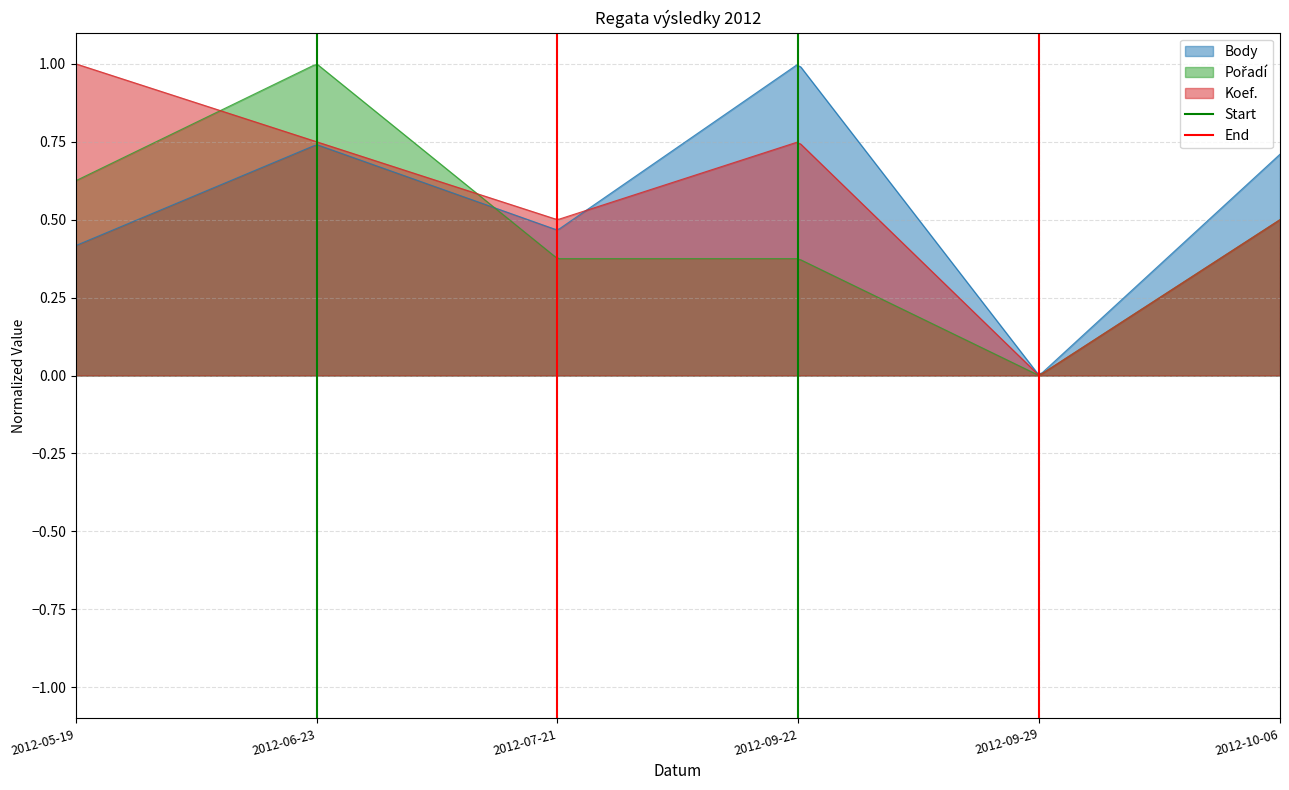

What is the value of the Start point at the 2nd from the left?

1